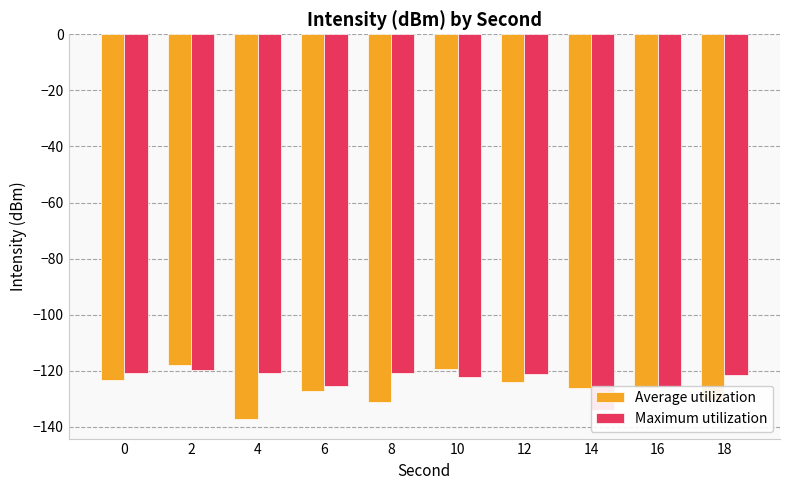

Is it true that Average utilization equals -130.5 at 18?

True